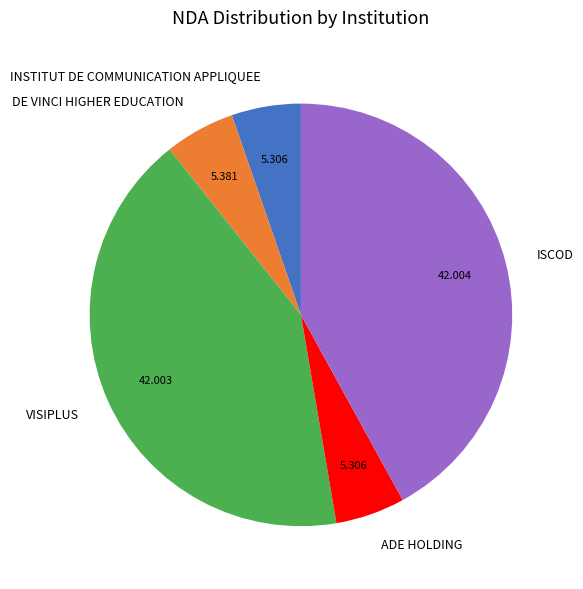

Approximately how many times larger is the value at DE VINCI HIGHER EDUCATION compared to INSTITUT DE COMMUNICATION APPLIQUEE?

1.0